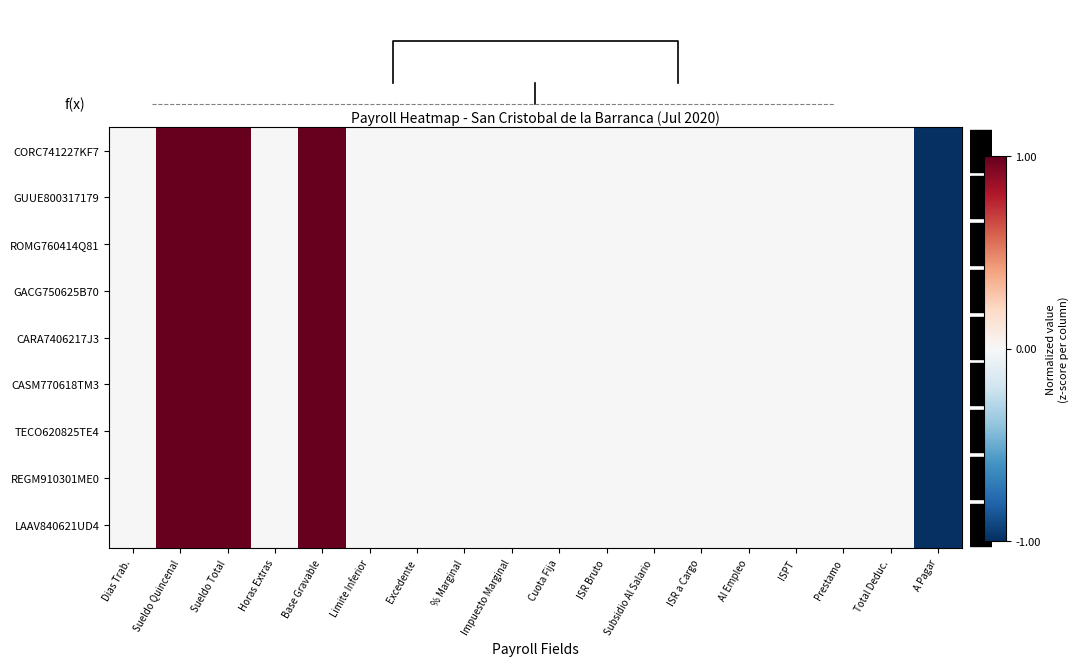

The row_0 series shows 2 at 8. True or false?

False